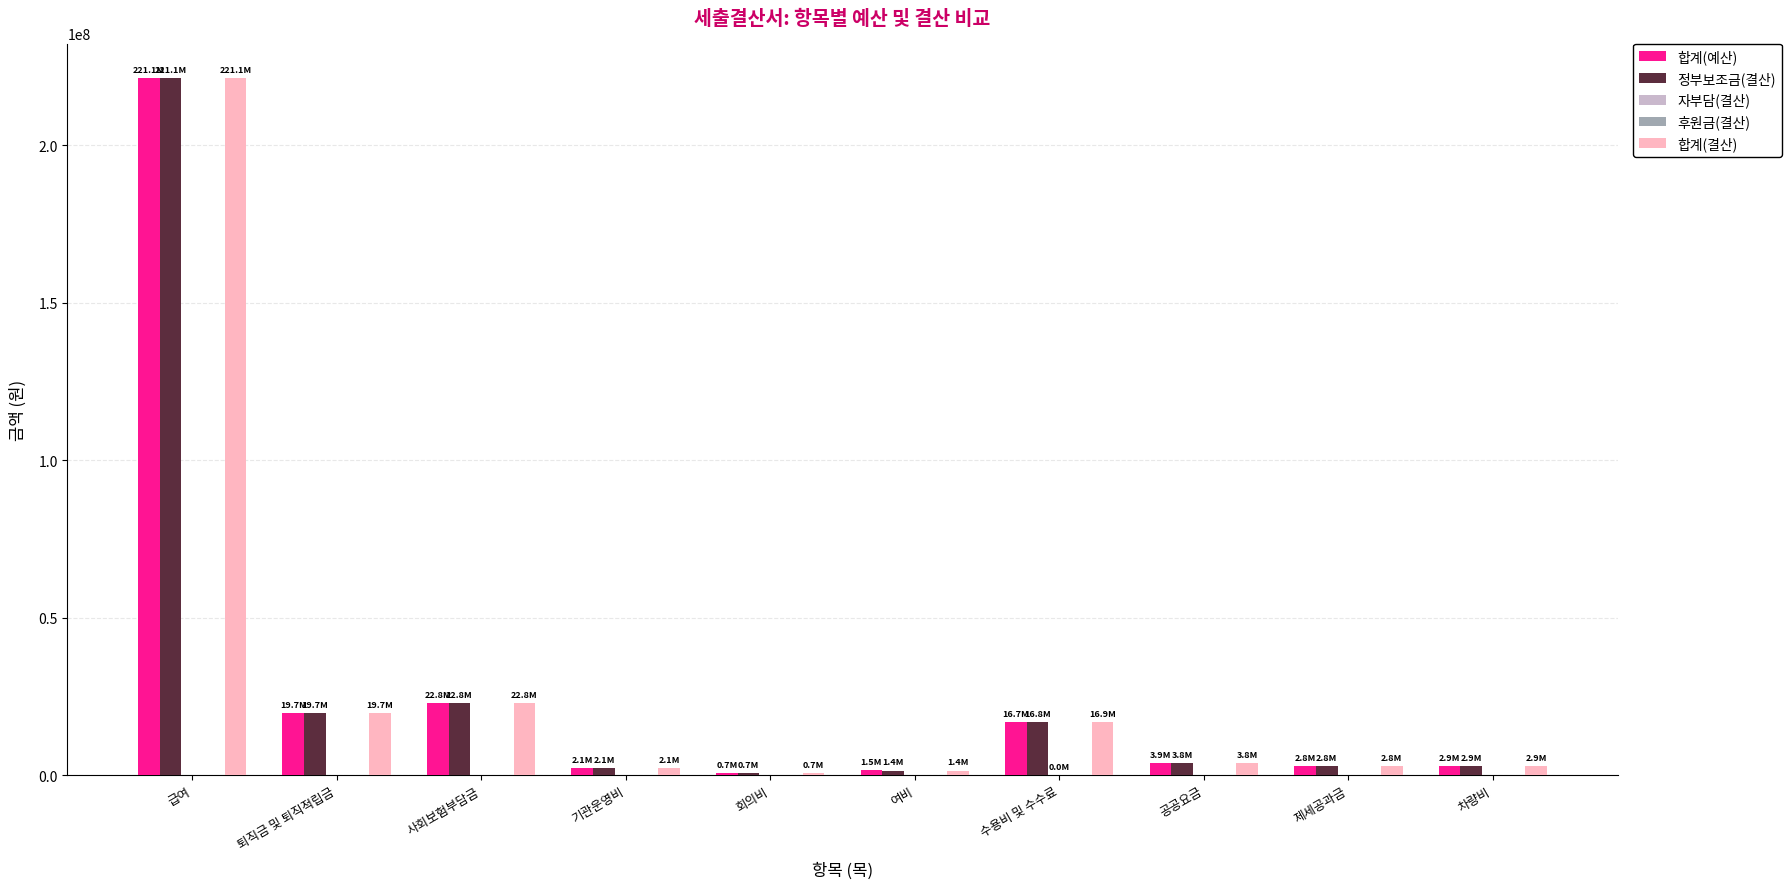

Where is 합계(예산) nearest to the value 110935815?

사회보험부담금